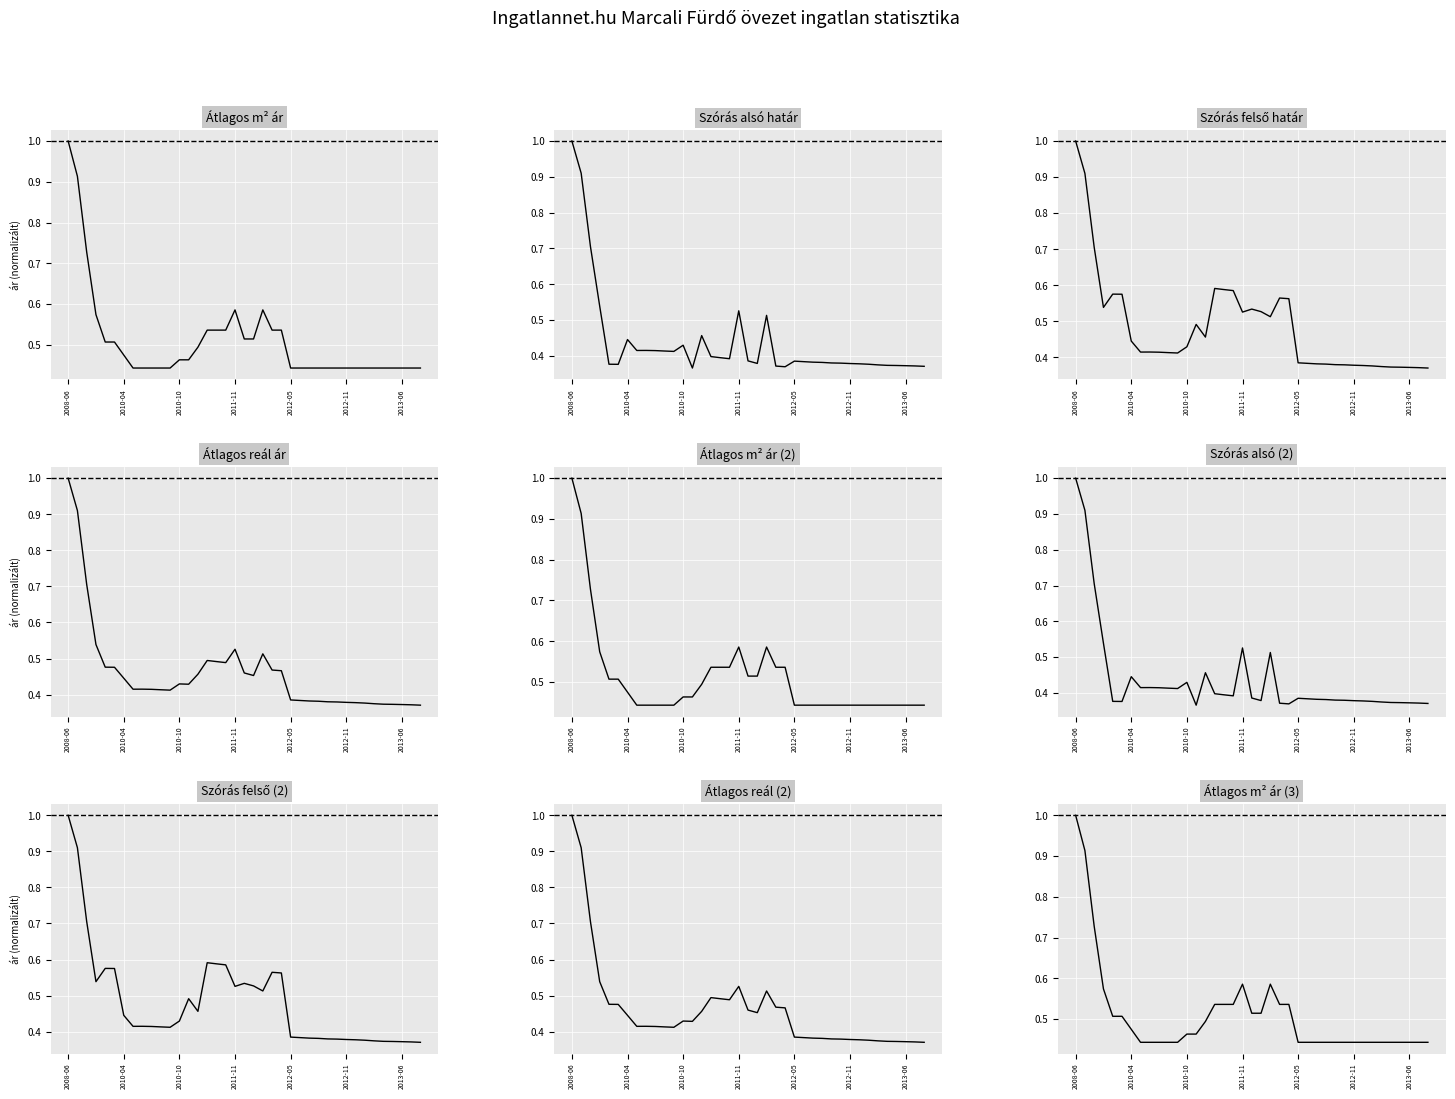

What is the total value across all series at 2011-11?

2.2